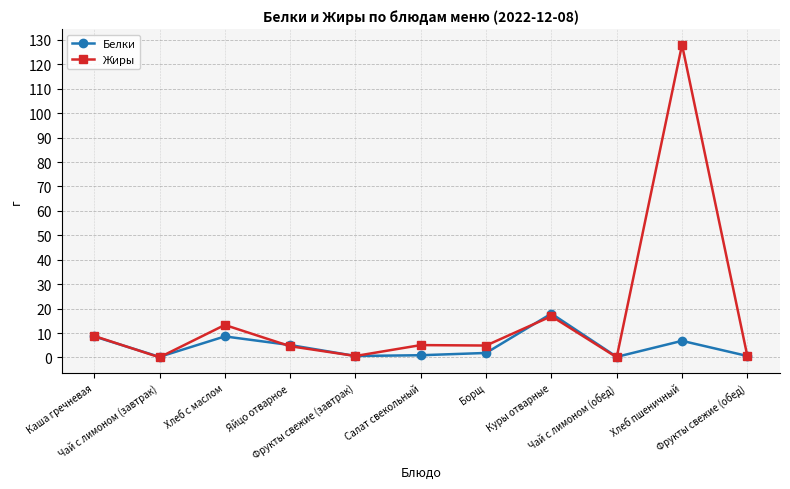

Does the chart display data point markers on the line(s)?

Yes